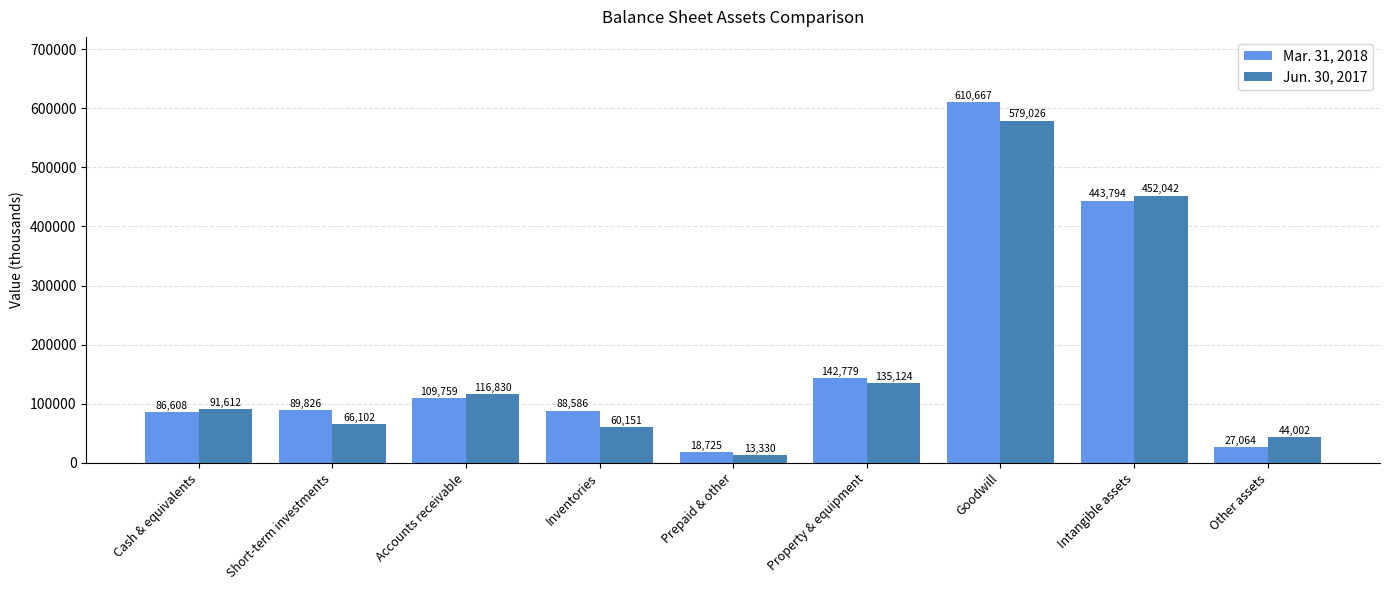

At how many categories does at least one series exceed 255251?

2